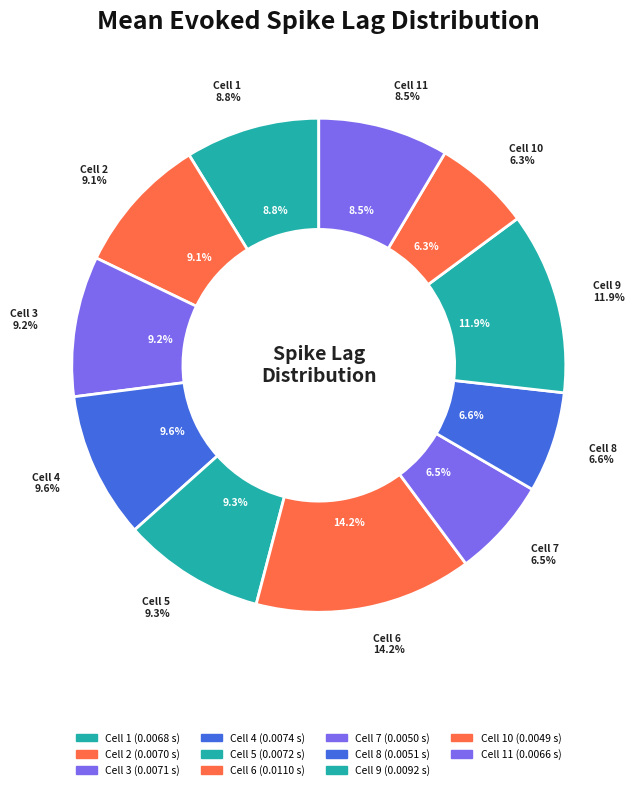

Does 9 account for over 50% of the chart?

No